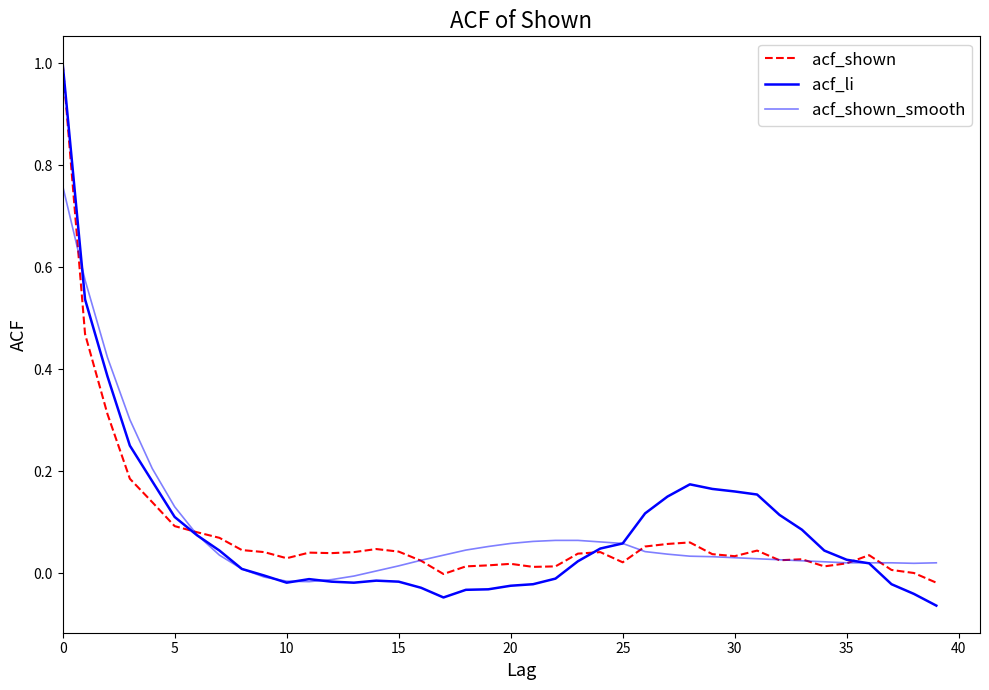

Does the chart have visible grid lines?

No